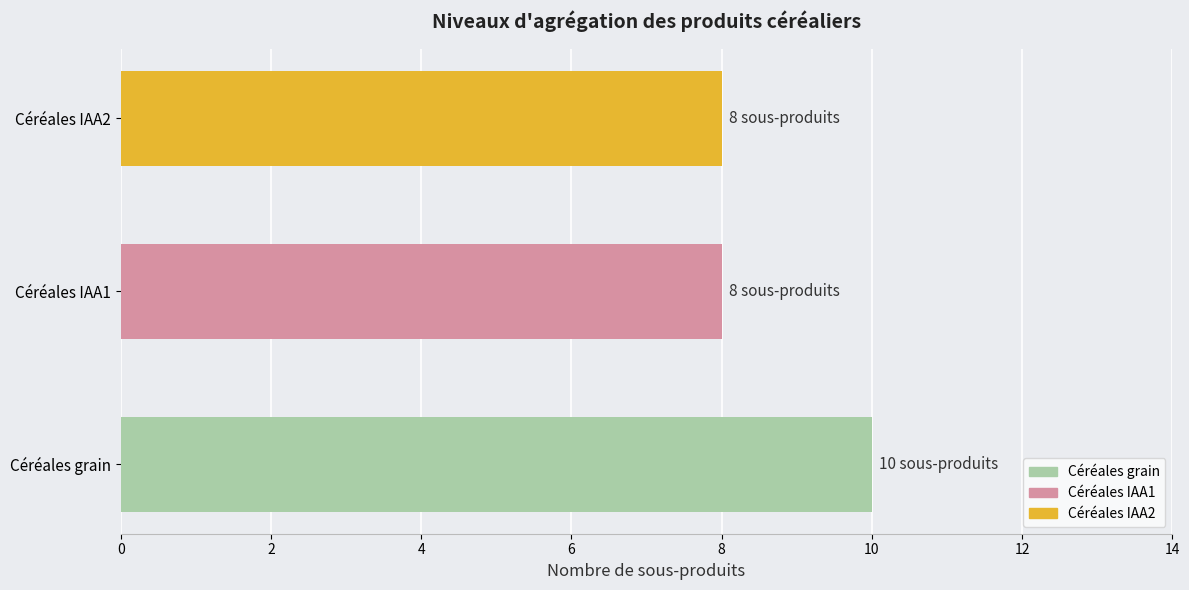

The chart shows a value of 8 at Céréales IAA1. True or false?

True